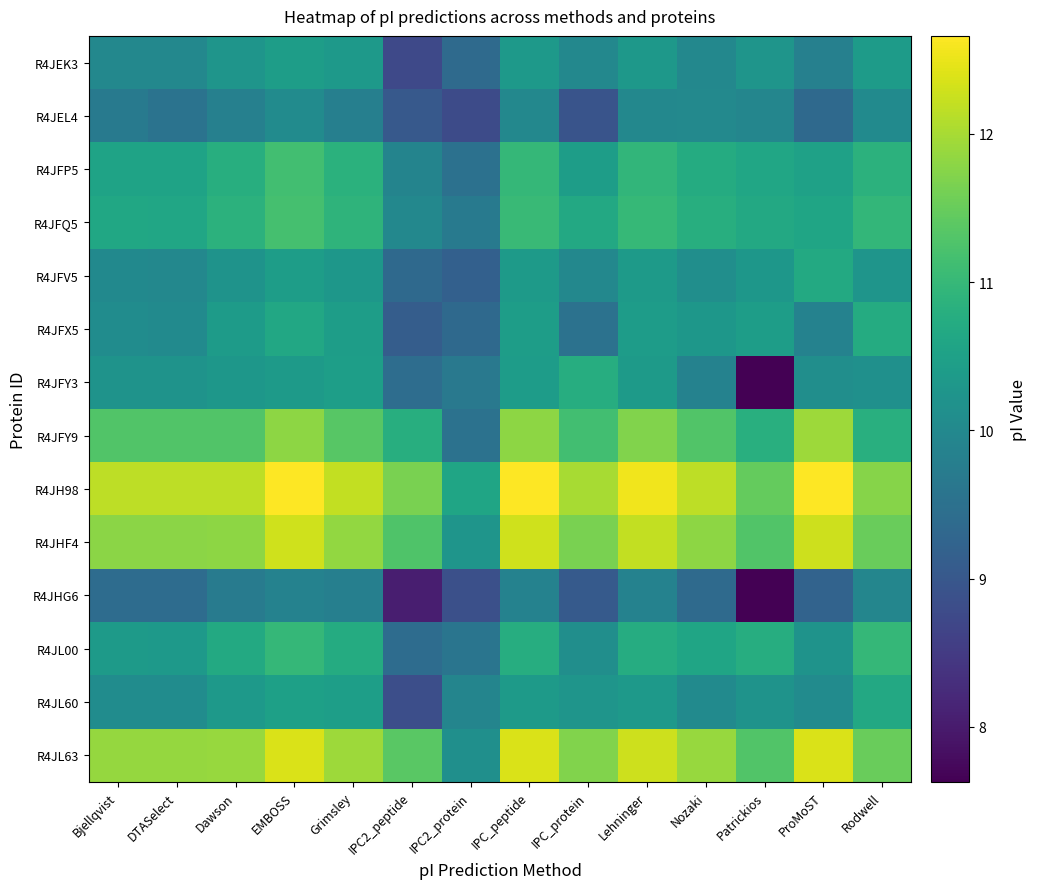

How many series are shown in this chart?

14